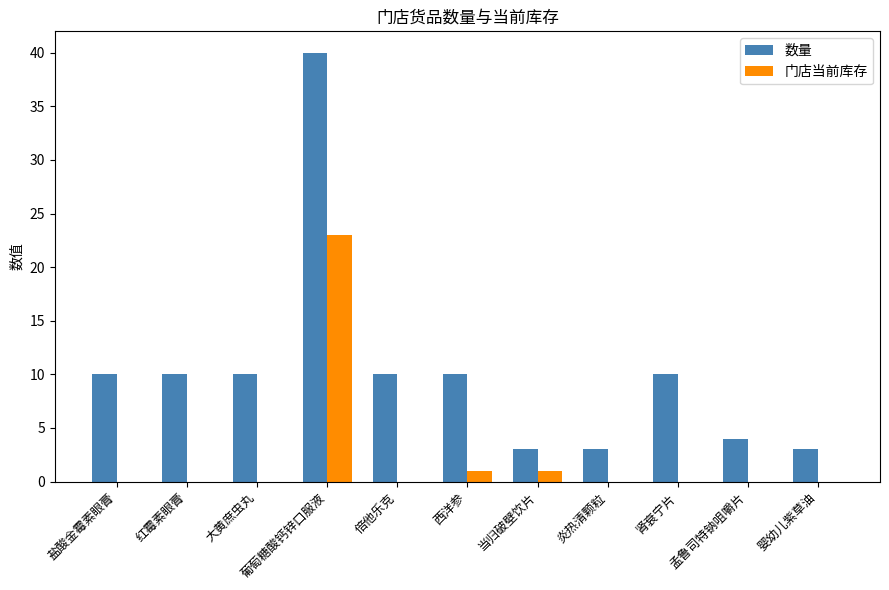

True or false: 数量 has a value of 10 at 大黄庶虫丸.

True